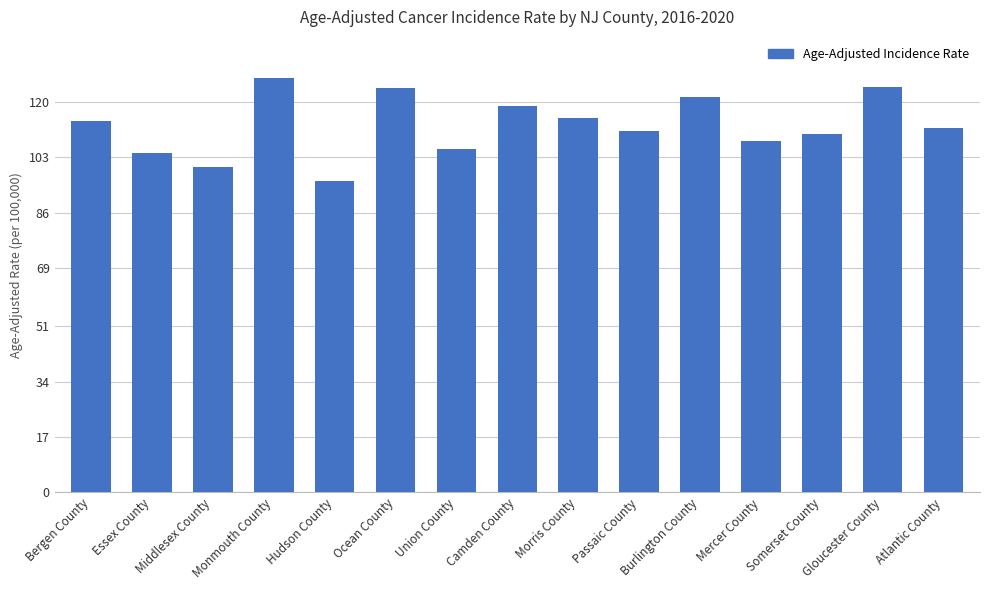

How many data points does each series have?

15